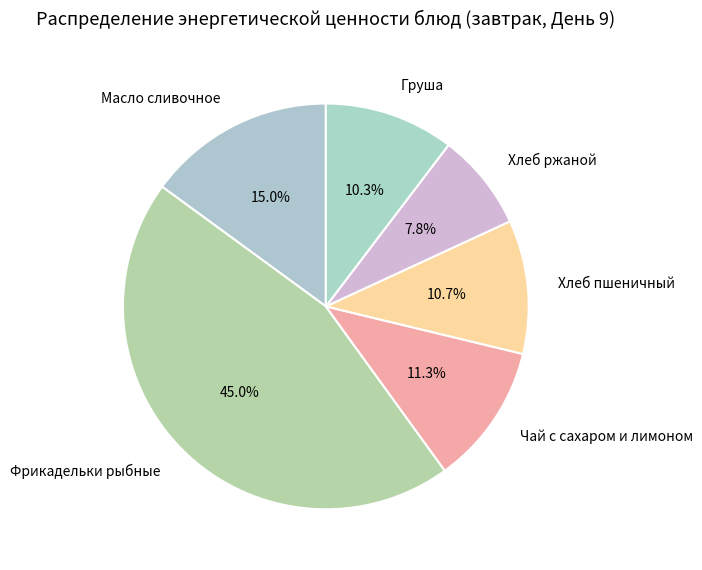

How many slices are in this pie chart?

6